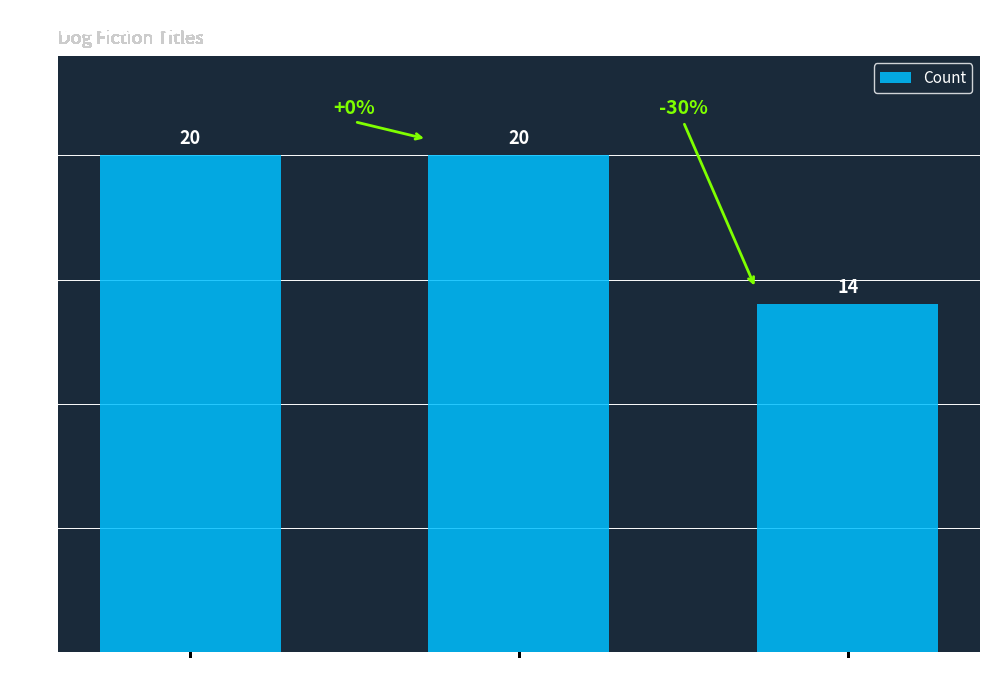

What is the value of the 2nd bar from the left?

20